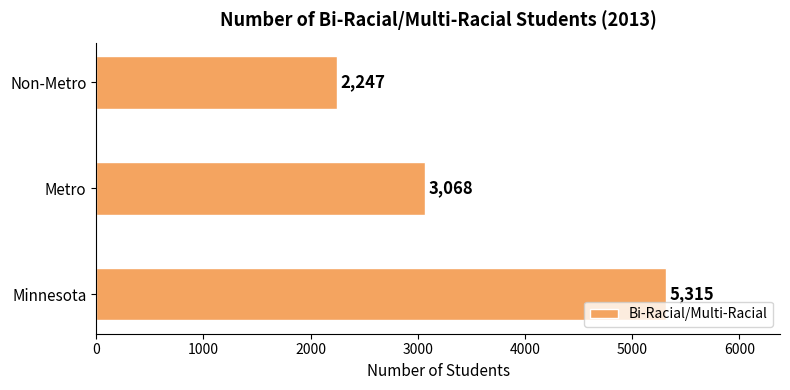

How many values are between 2247 and 5315?

3